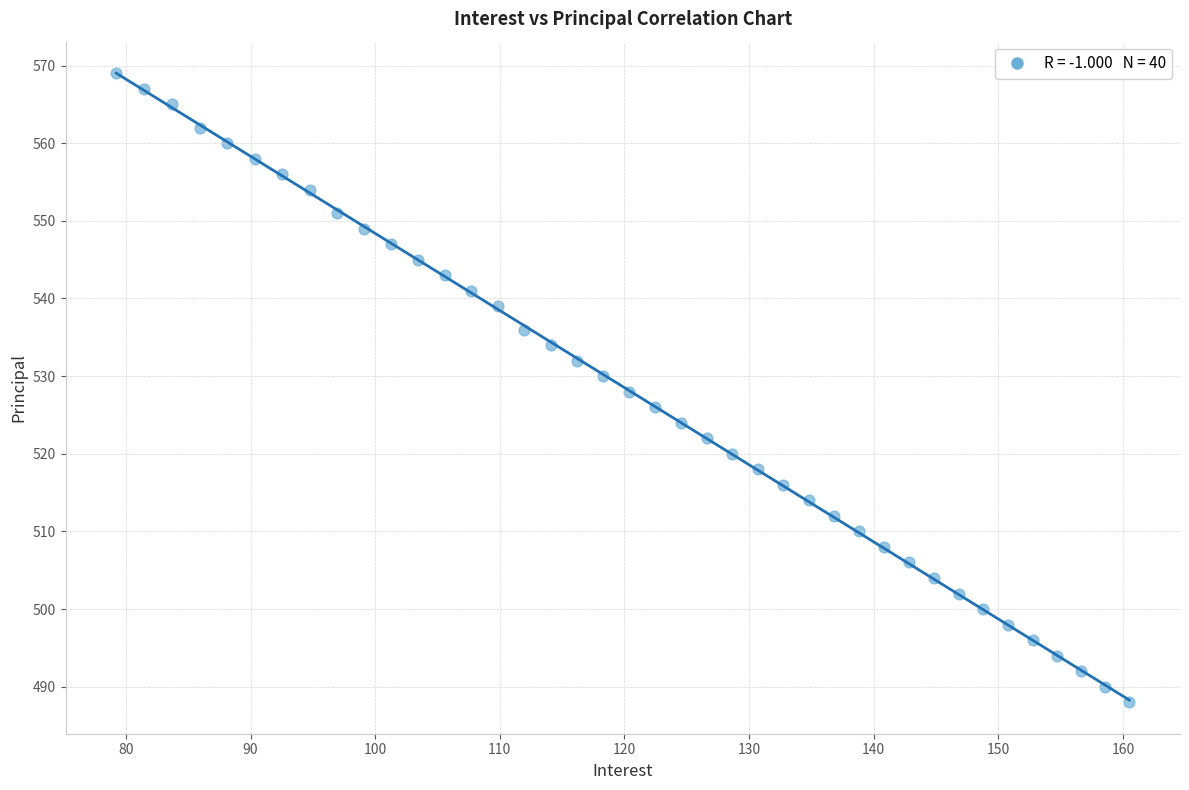

What is the range of Y values (max minus min)?

81